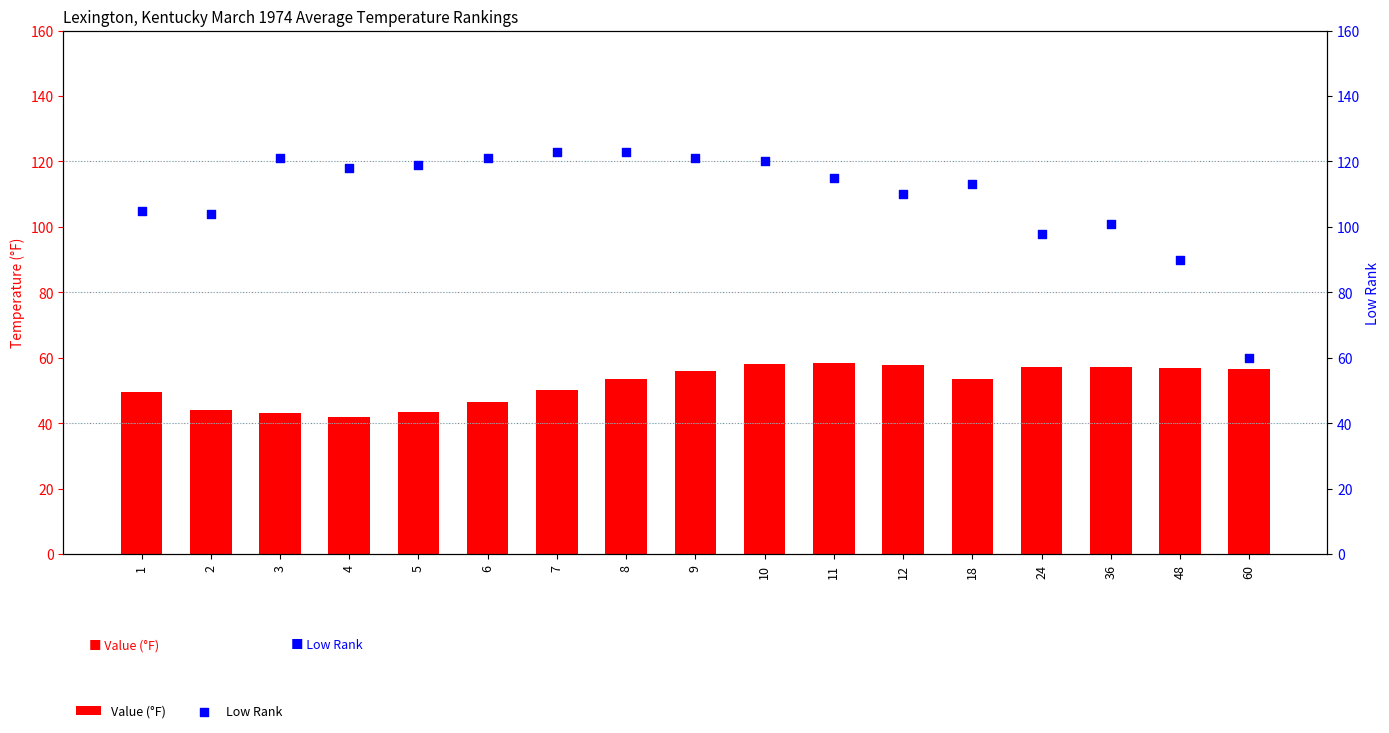

At how many categories does at least one series exceed 94?

15